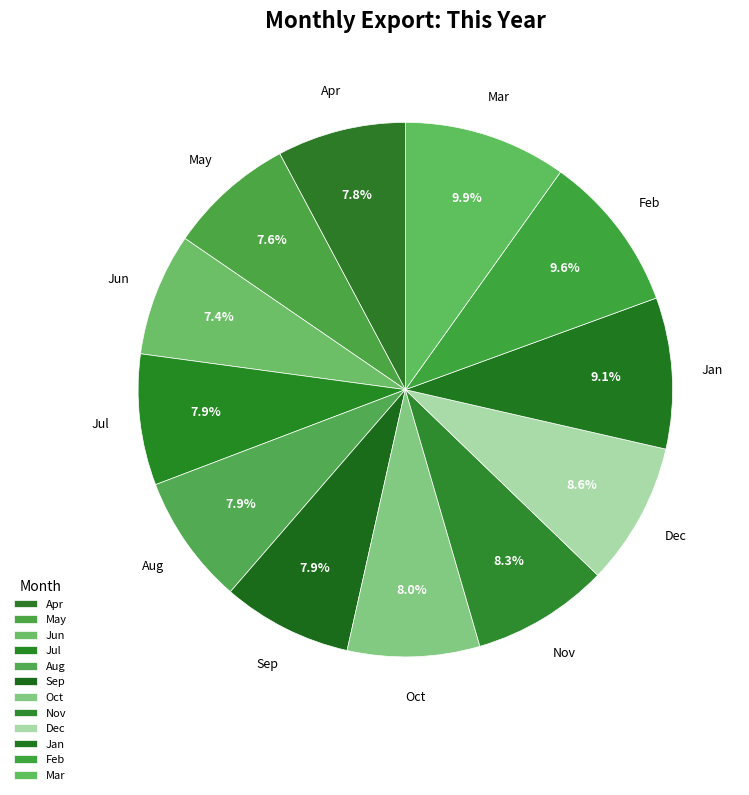

True or false: Jul accounts for 23% of the total.

False